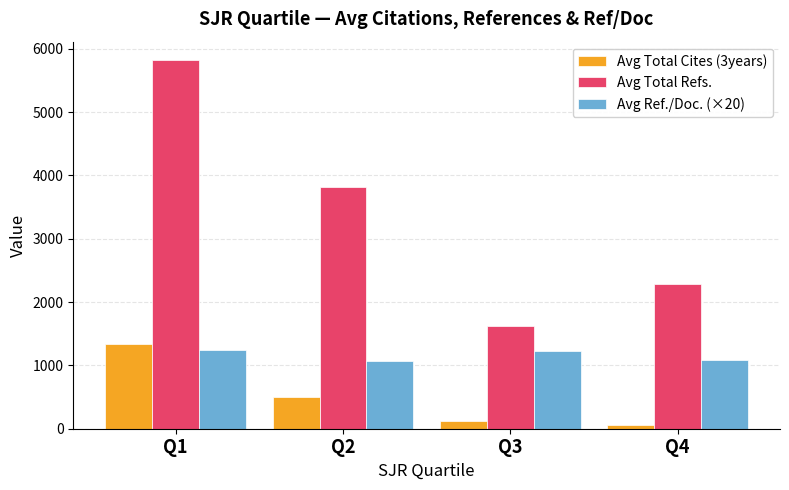

What is the spread (max minus min) of values at Q1?

4585.4